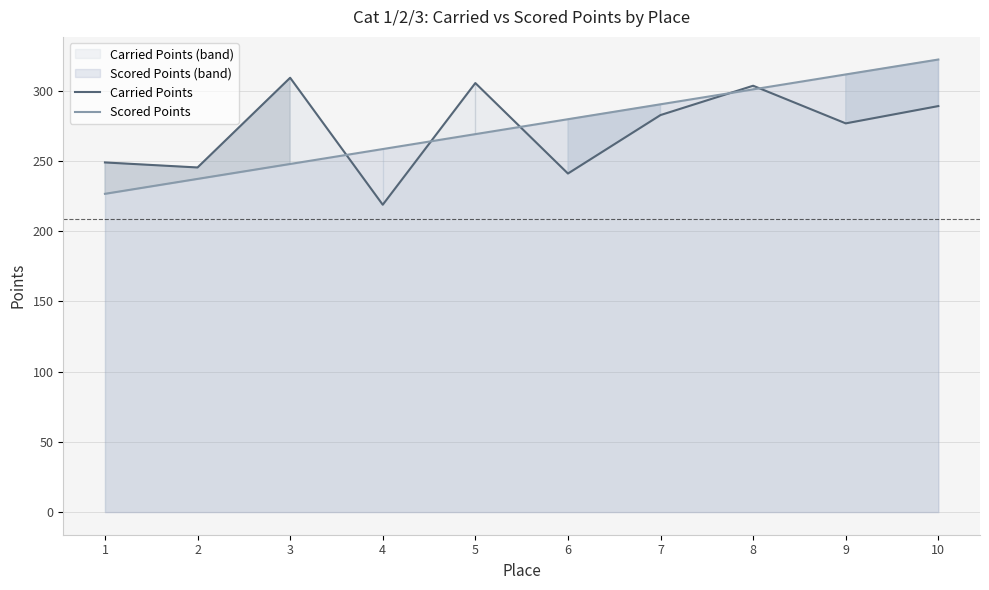

What are all the series names shown in the legend?

Carried Points, Scored Points